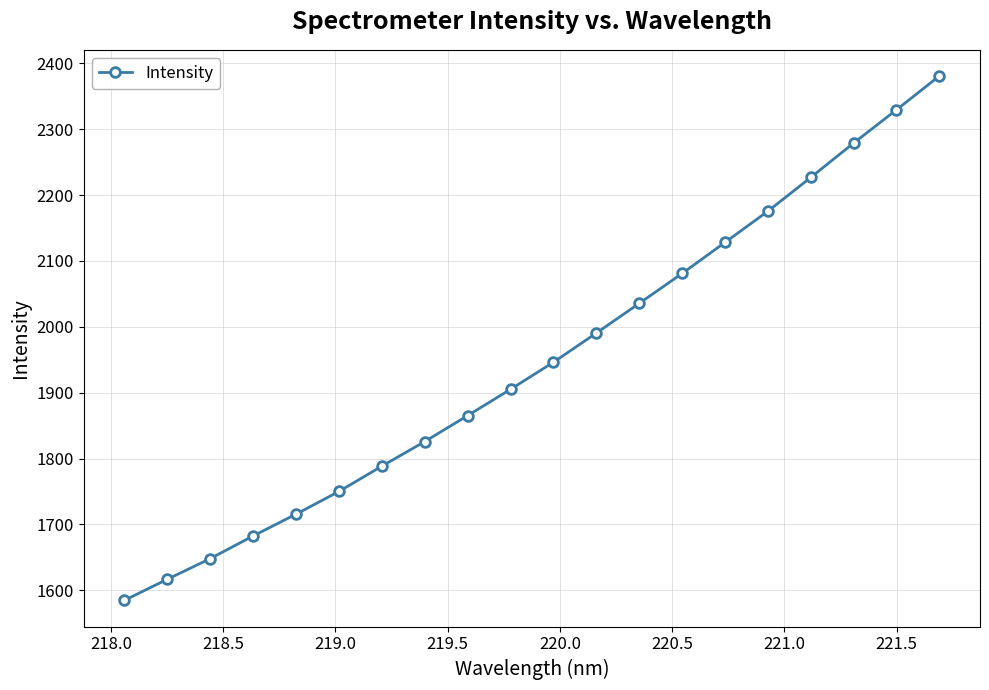

What is the sum of all values?

38955.3